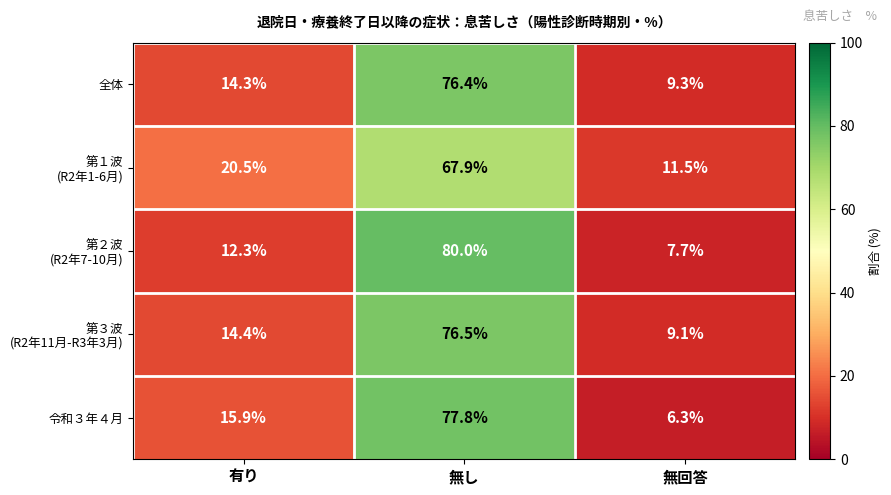

The value of 全体 at 無し is 110.8. True or false?

False